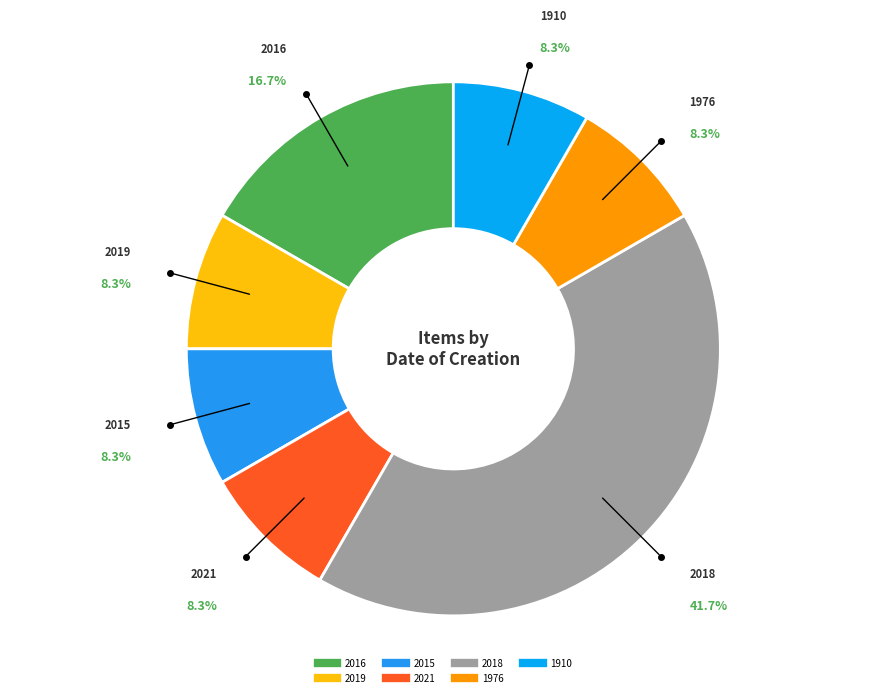

Between 2015 and 2016, which is larger?

2016